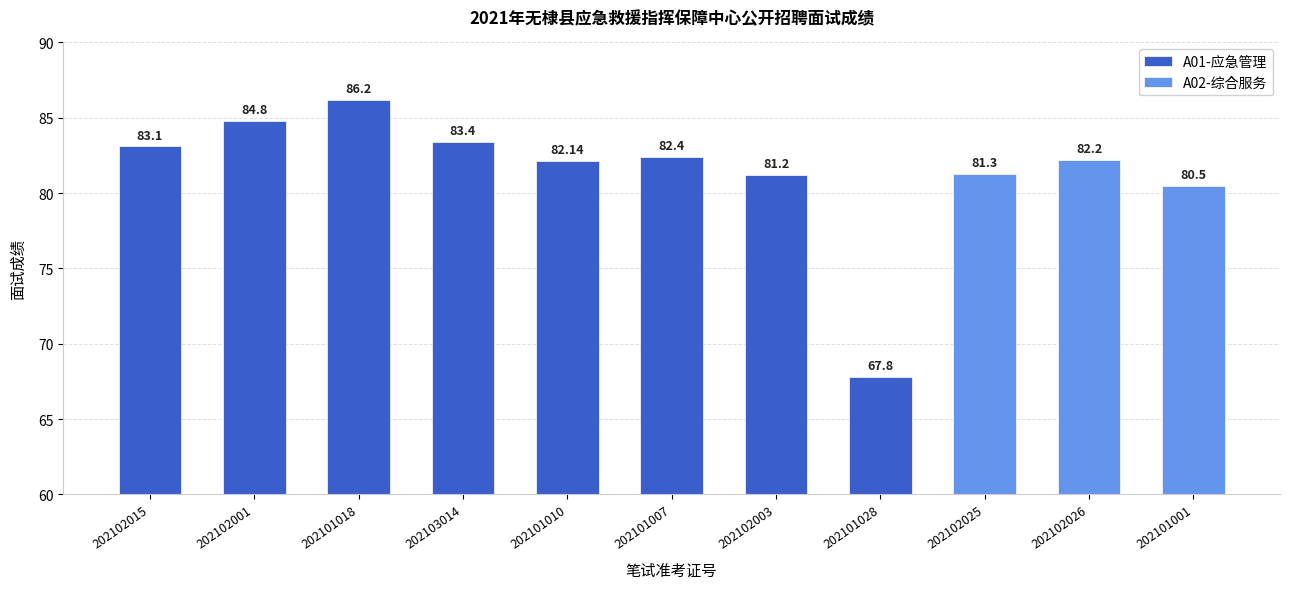

What is the sum of all values?

895.0